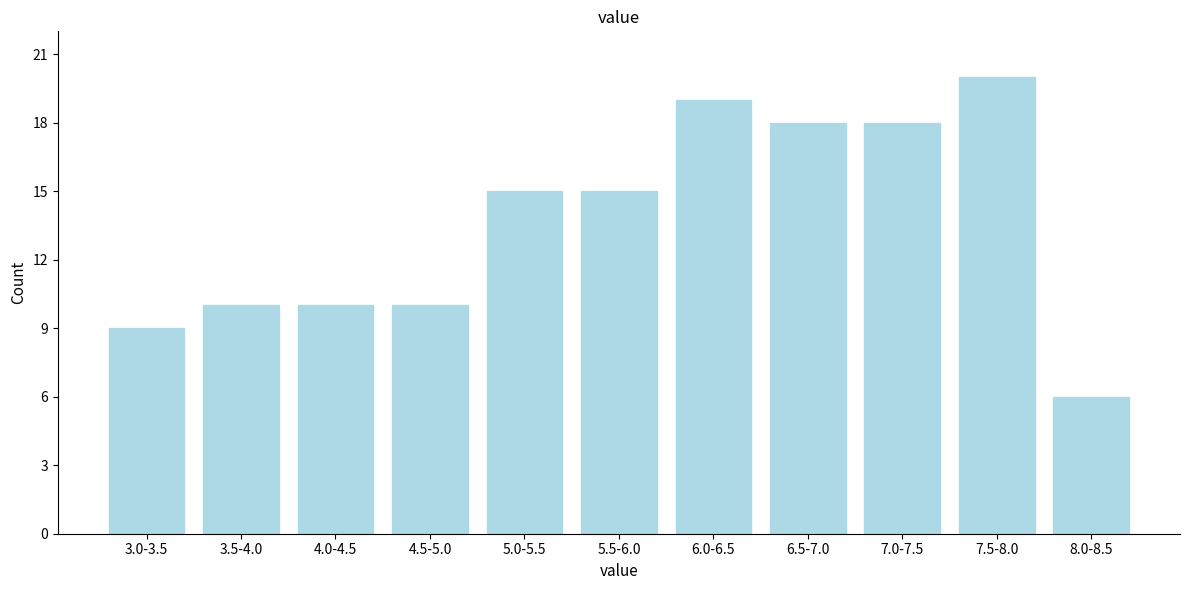

Reading right to left, transcribe all the data shown in this chart.

6	20	18	18	19	15	15	10	10	10	9